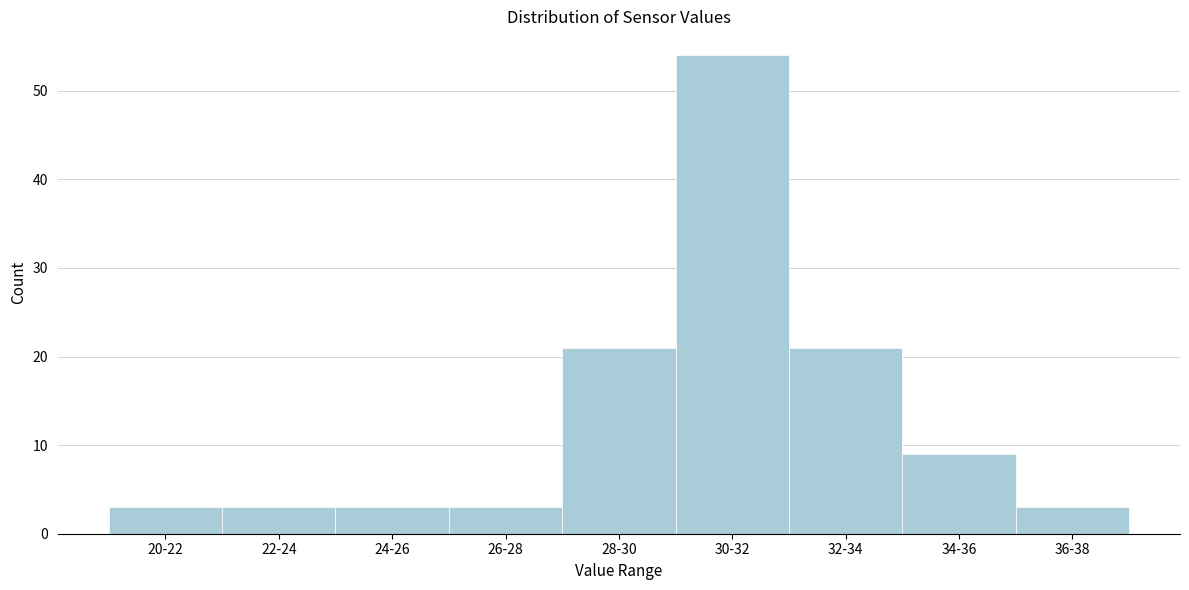

Reading left to right, what are all the values shown in this chart?

3	3	3	3	21	54	21	9	3